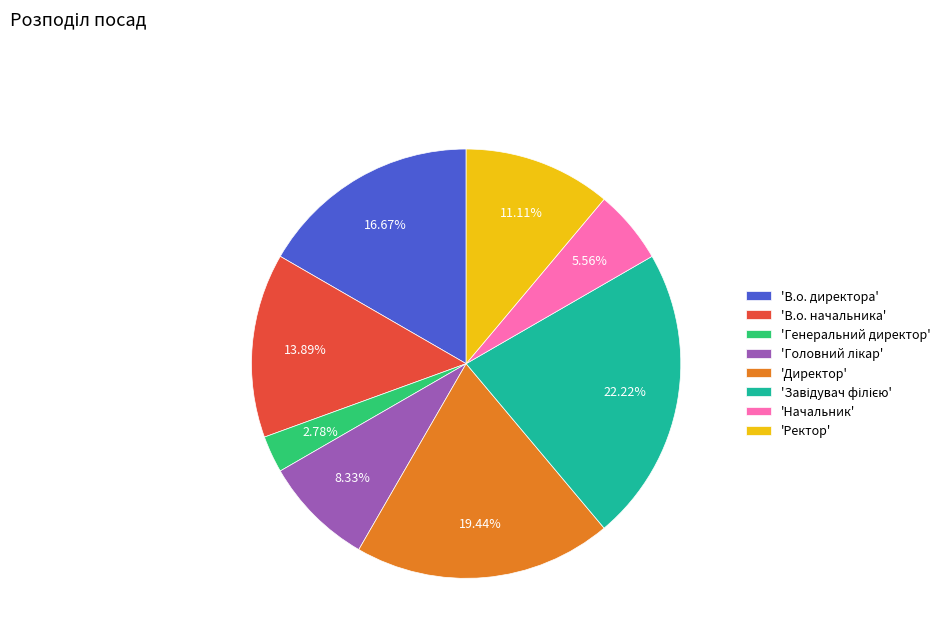

Which slice is the smallest?

'Генеральний директор'